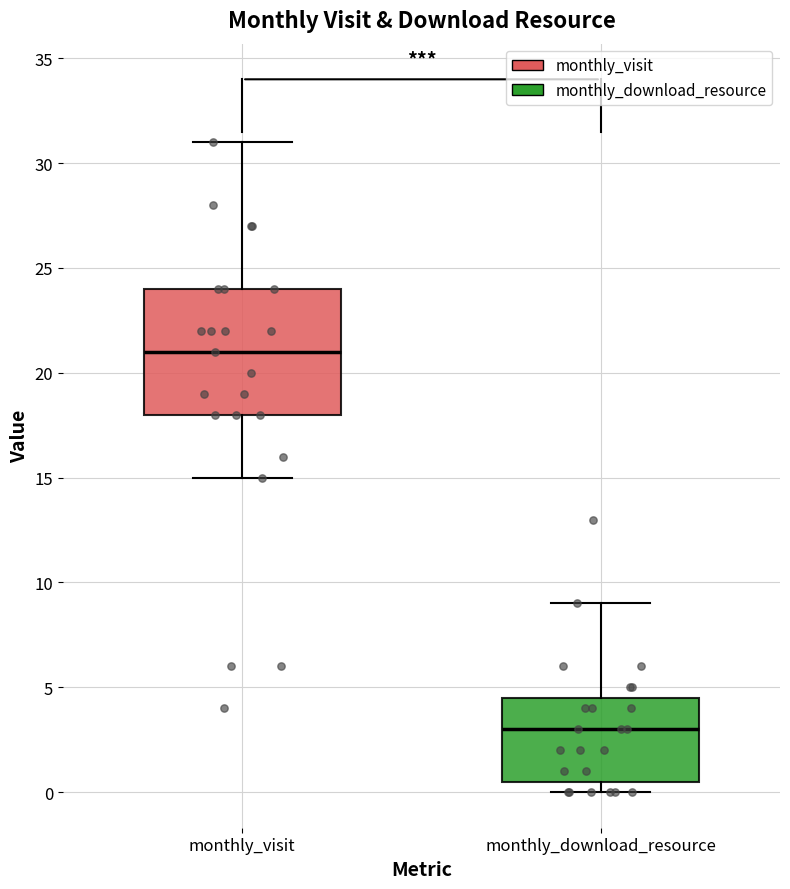

Comparing the boxes themselves (not the whiskers), which one is the tallest?

monthly_visit